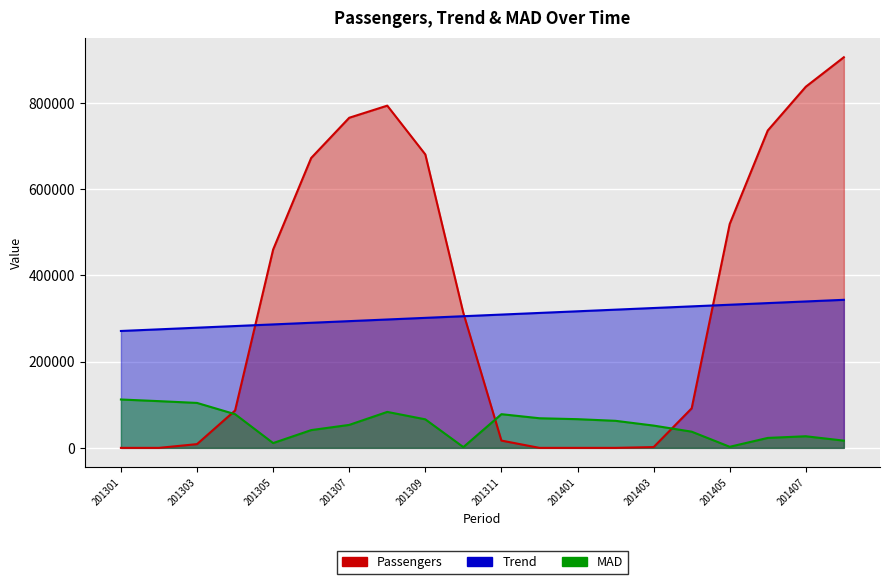

Is the value of Passengers at 201301 greater than the value of MAD at 201312?

No